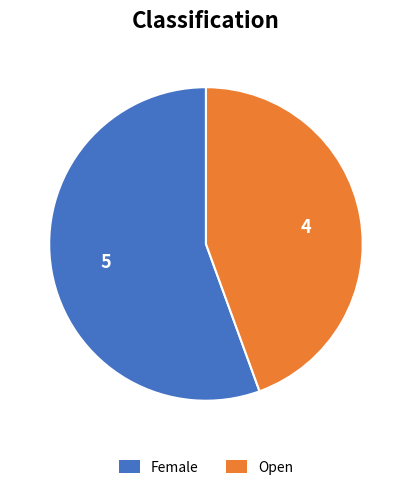

Combined, do Female and Open account for over 50%?

Yes